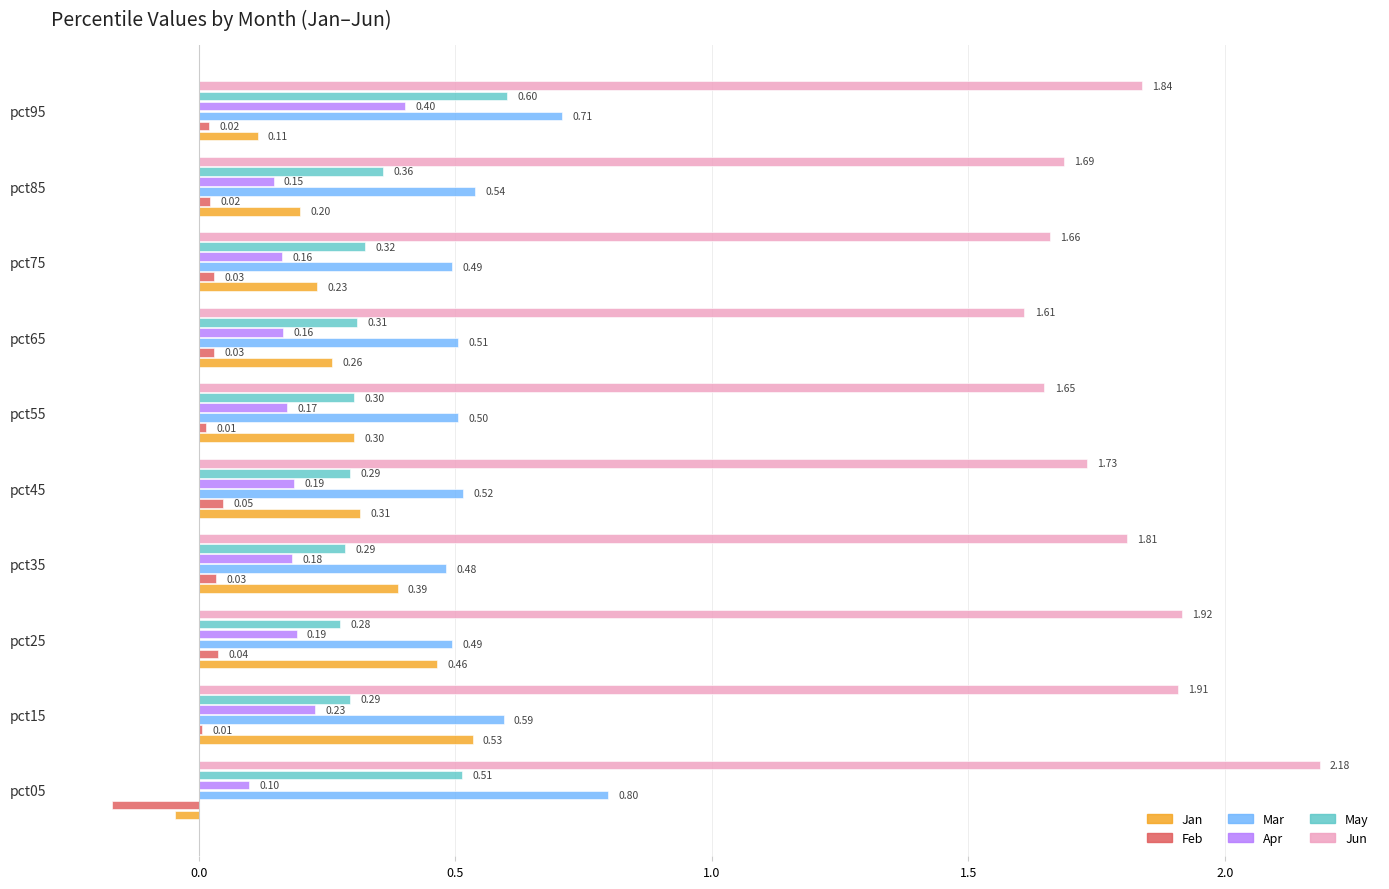

What are all the series names shown in the legend?

Jan, Feb, Mar, Apr, May, Jun